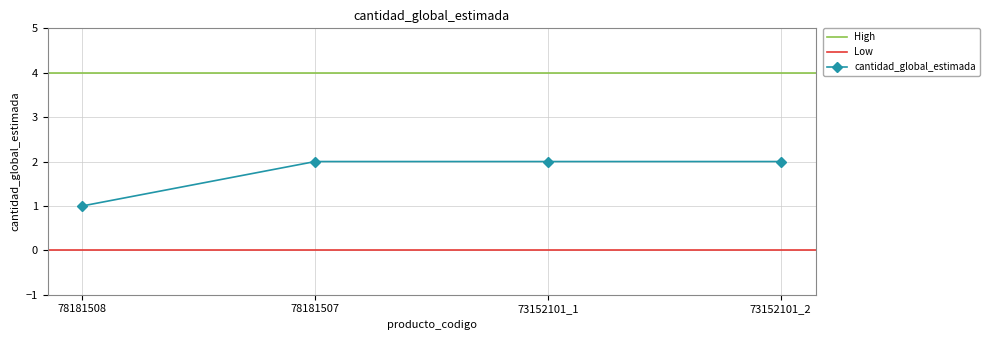

Rank the categories by value from lowest to highest.

78181508, 78181507, 73152101_1, 73152101_2